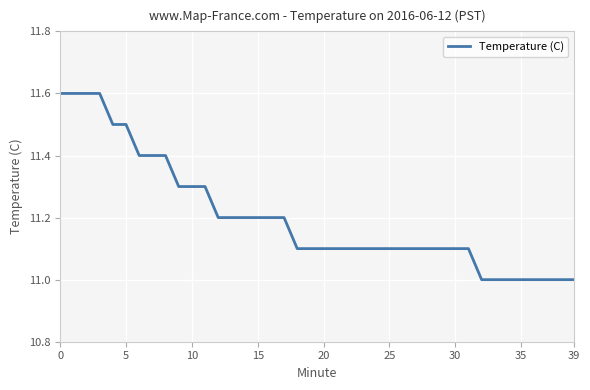

What is the difference between the maximum and minimum values?

0.6